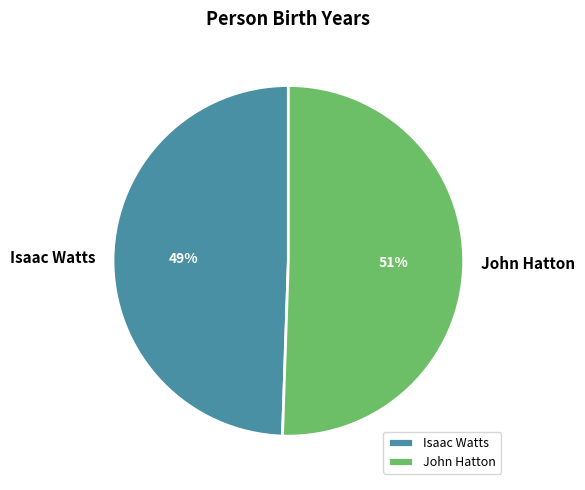

To the nearest percent, what is the average slice percentage?

50%